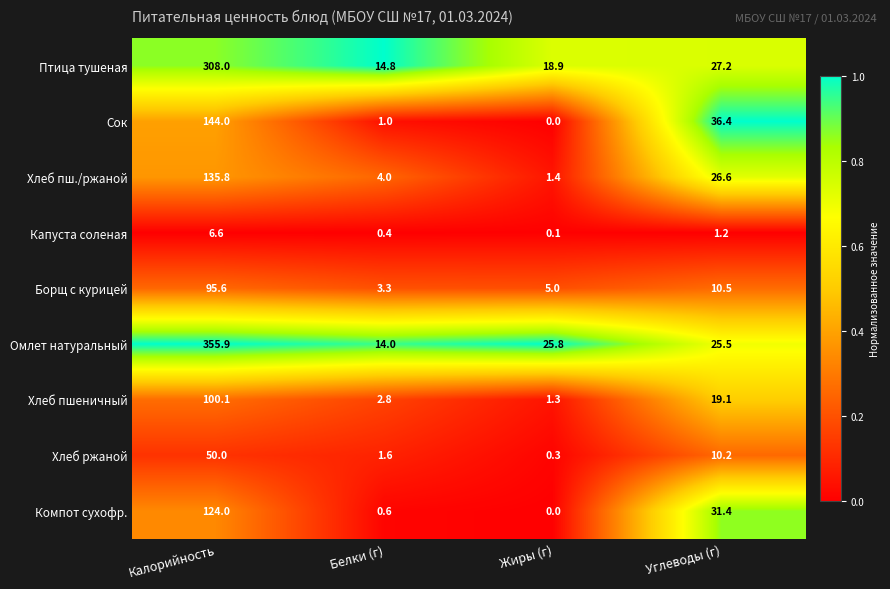

What is the sum of all Птица тушеная values?

368.9